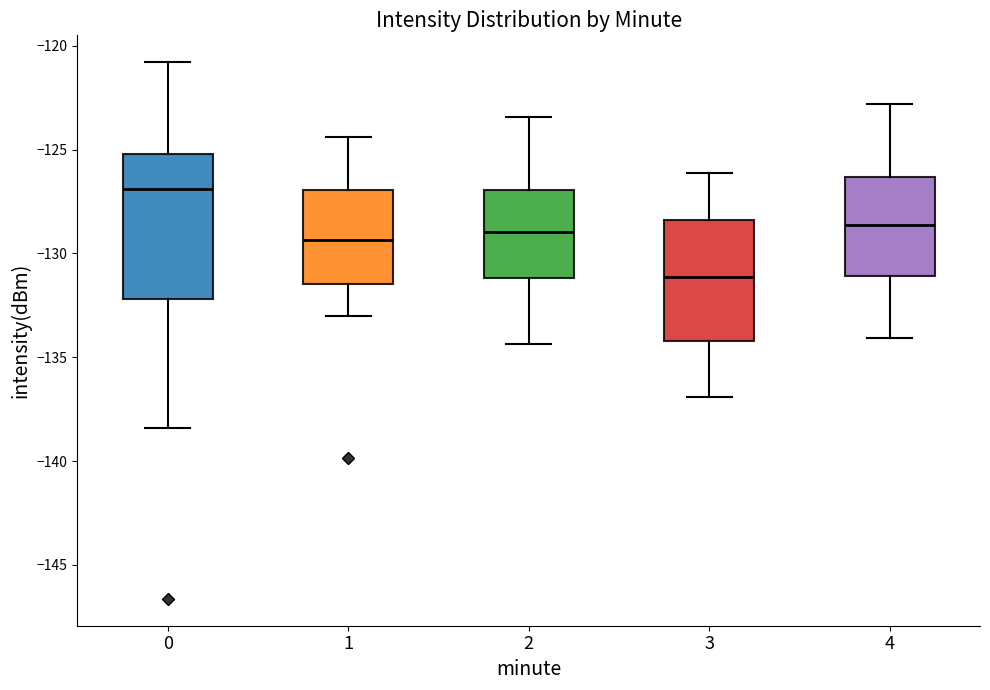

Reading left to right, transcribe this box plot: for each box, give where its median line is, the range the box spans, and where its two whiskers end, as read against the y-axis. The values are not printed on the chart, so give them approximately, as read against the axis.

0: median -127.0, box -132.0 to -125.0, whiskers -138.5 to -121.0
1: median -129.5, box -131.5 to -127.0, whiskers -133.0 to -124.5
2: median -129.0, box -131.0 to -127.0, whiskers -134.5 to -123.5
3: median -131.0, box -134.0 to -128.5, whiskers -137.0 to -126.0
4: median -128.5, box -131.0 to -126.5, whiskers -134.0 to -123.0